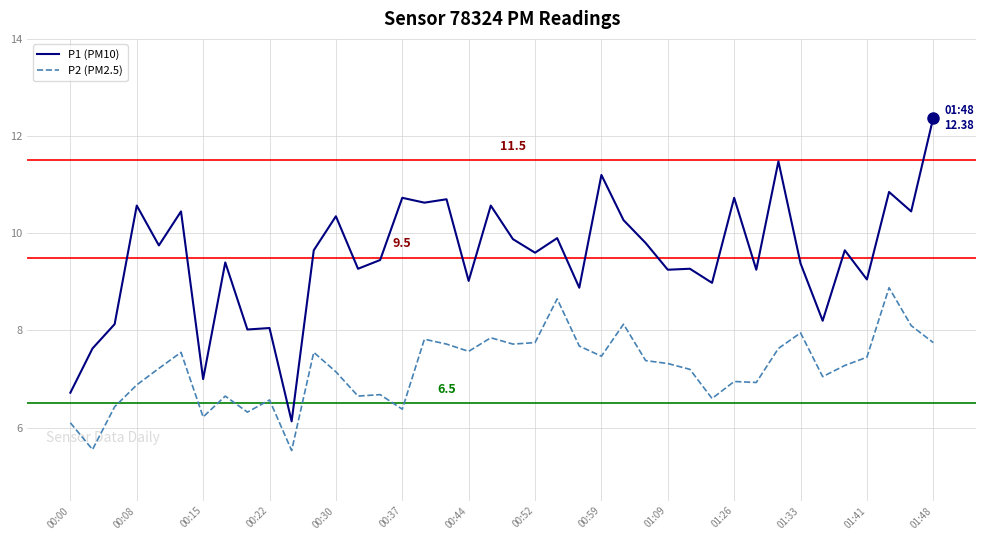

How many values in the P2 (PM2.5) series are below 7?

15